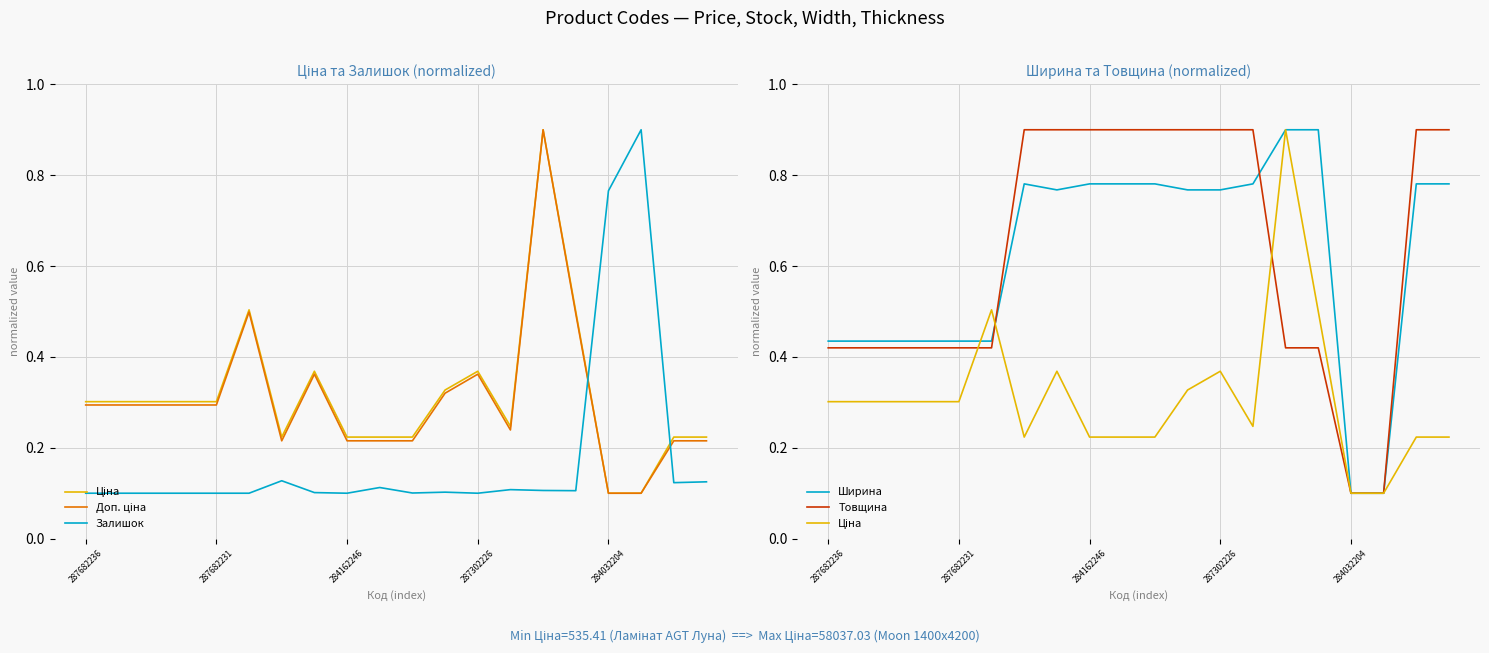

The value of Залишок at 9 is 0.0. True or false?

False